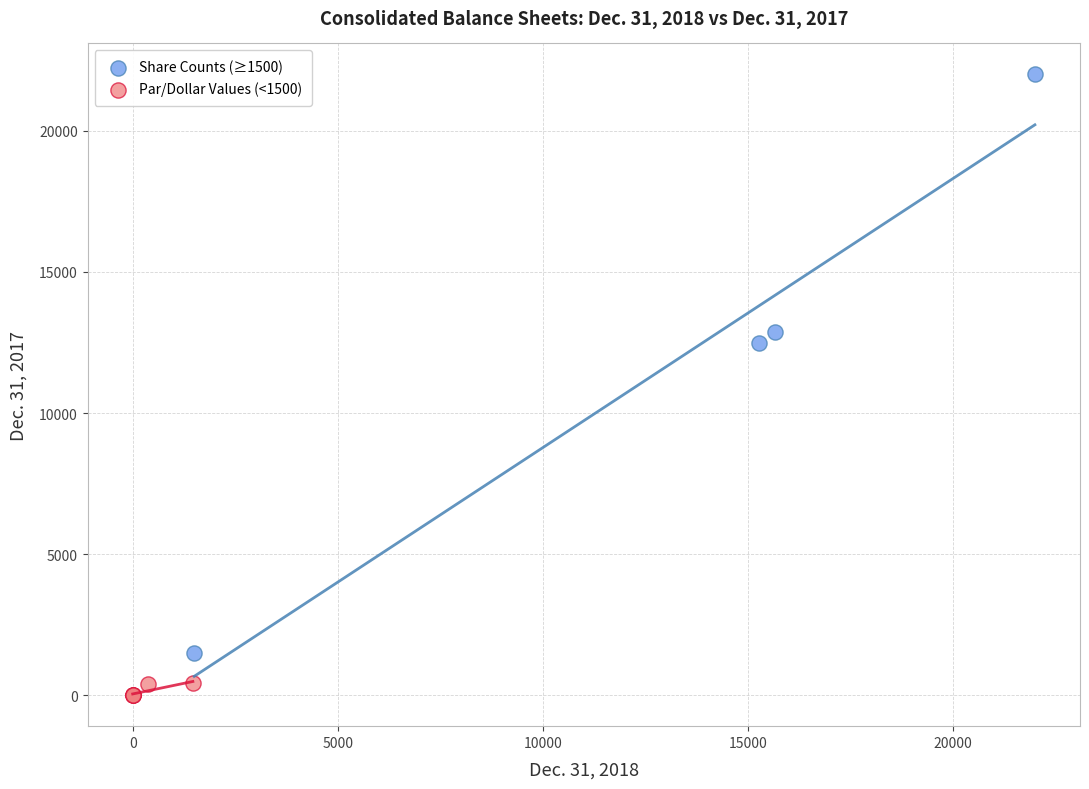

Which series reaches the minimum Y coordinate?

Par/Dollar Values (<1500)